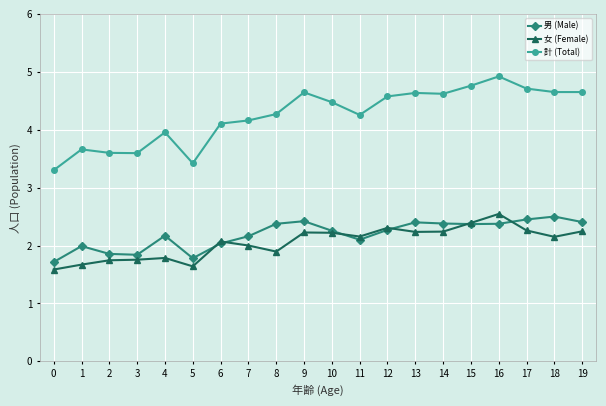

True or false: 男 (Male) and 計 (Total) intersect in this chart.

False